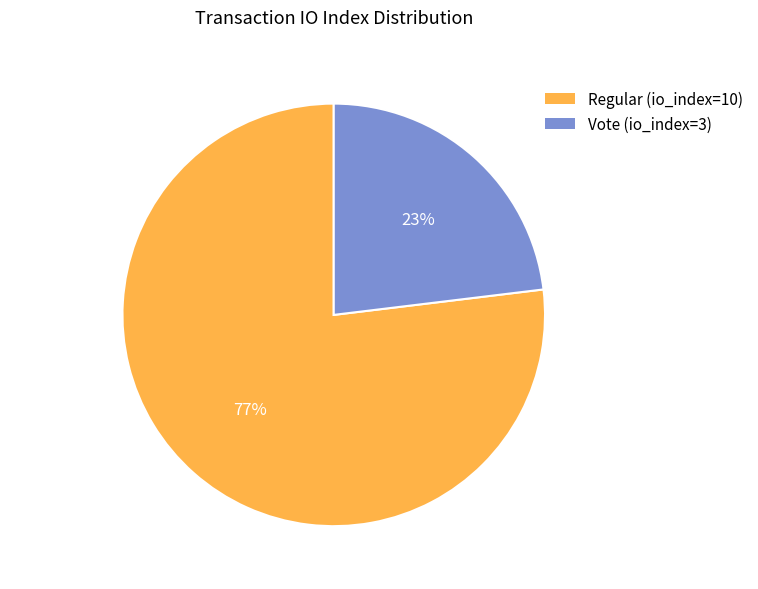

Approximately how many times larger is the value at Regular (io_index=10) compared to Vote (io_index=3)?

3.3